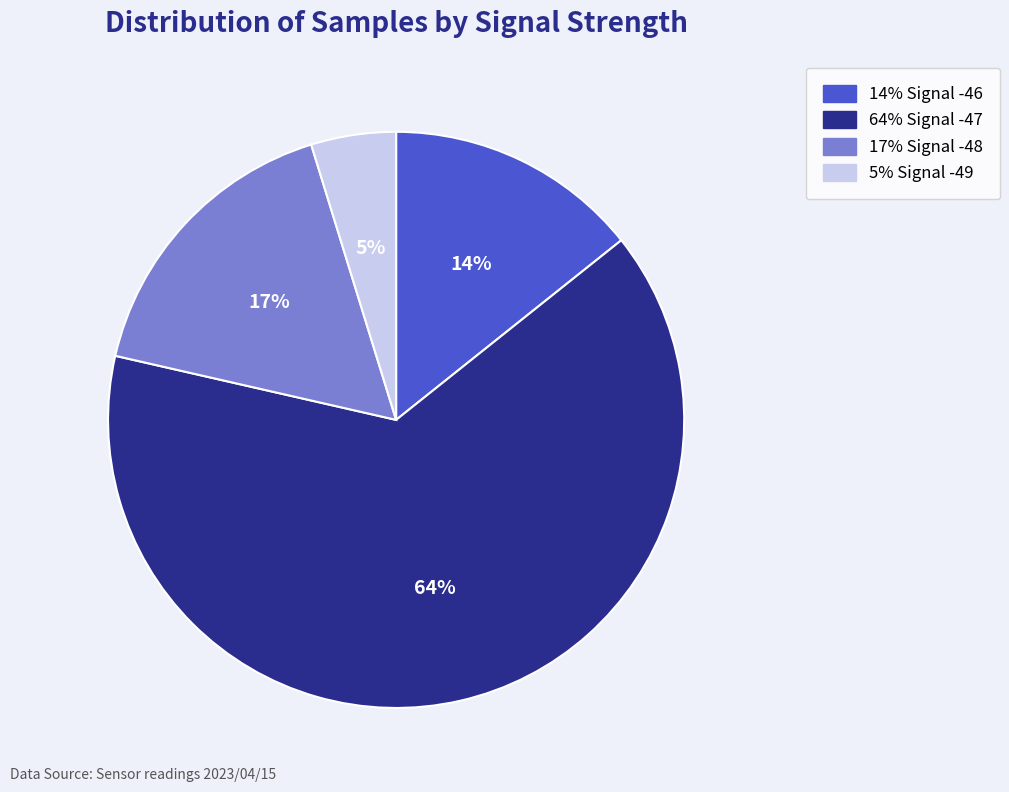

Is there a majority slice in this chart?

Yes